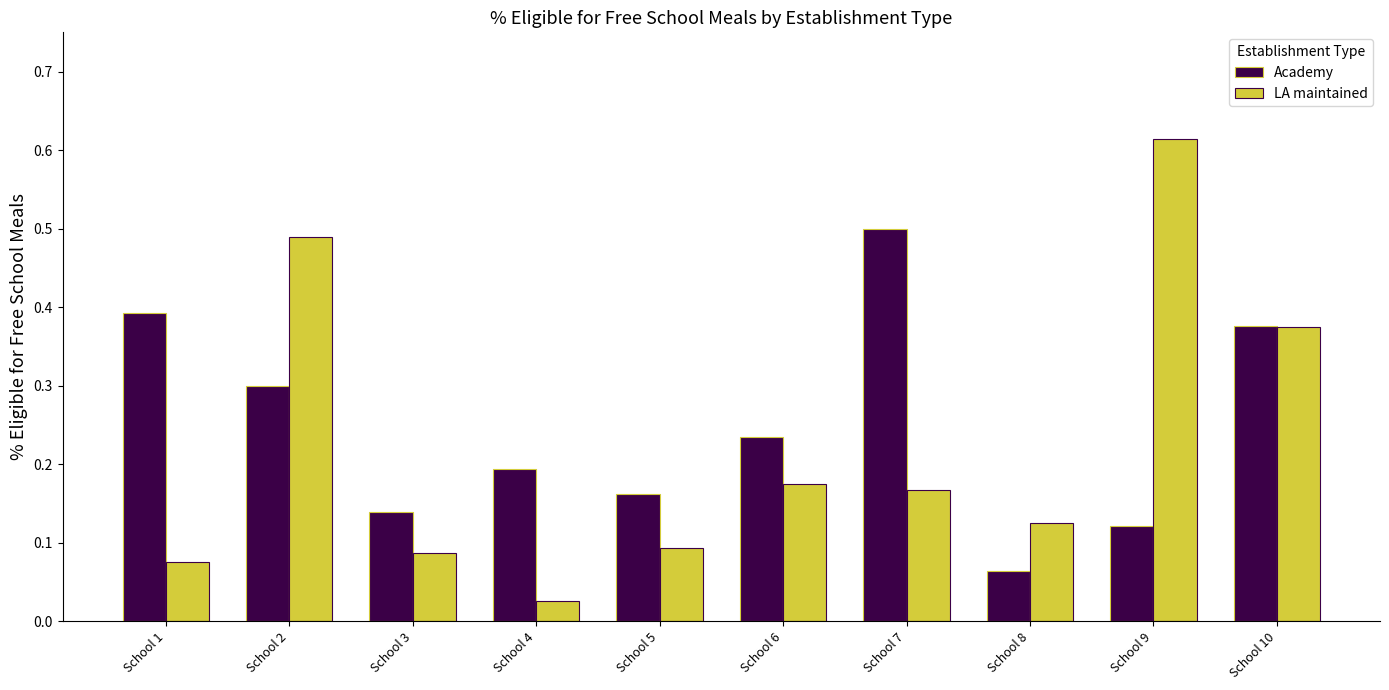

What is the sum of all Academy values?

2.5